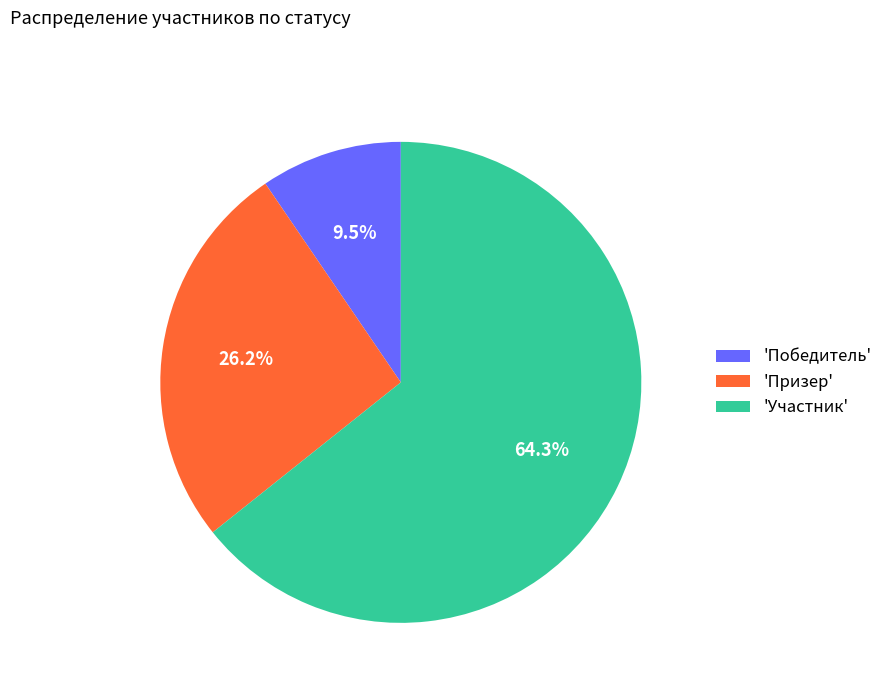

Does any single category account for the majority?

Yes